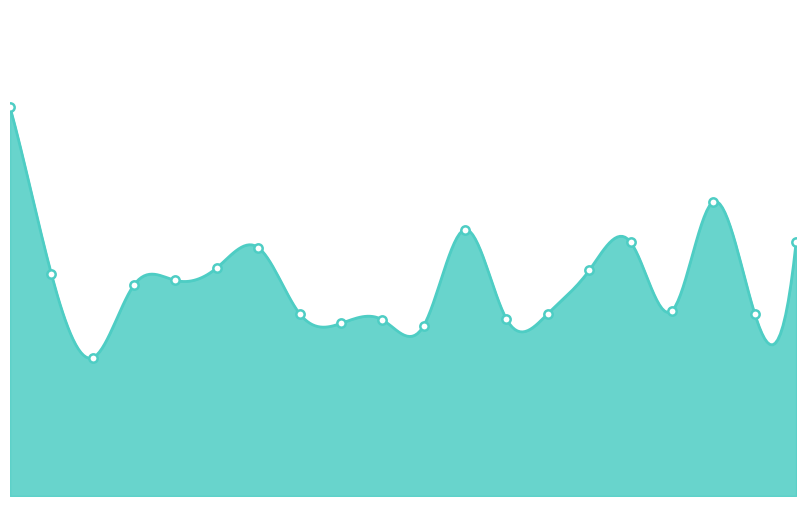

Approximately how many times larger is the value at 00:18 compared to 00:08?

0.9